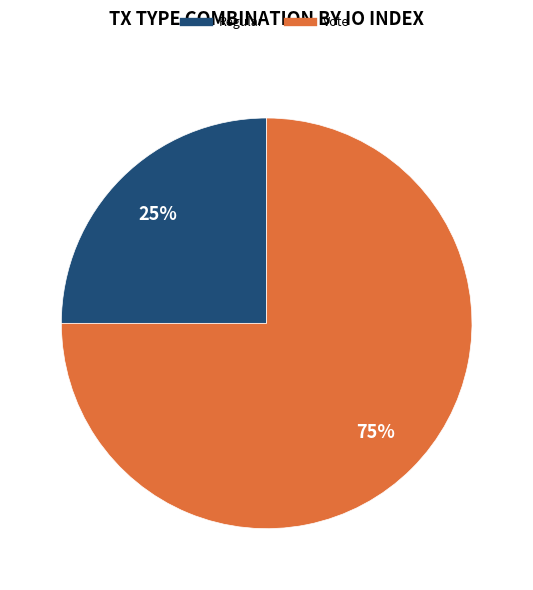

To the nearest percent, what is the combined percentage of Vote and Regular?

100%